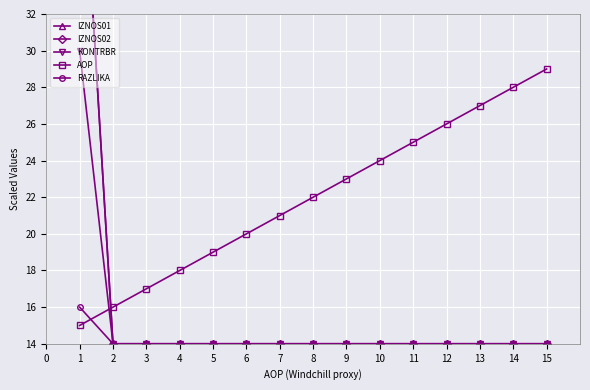

Which series has the largest total across all categories?

AOP